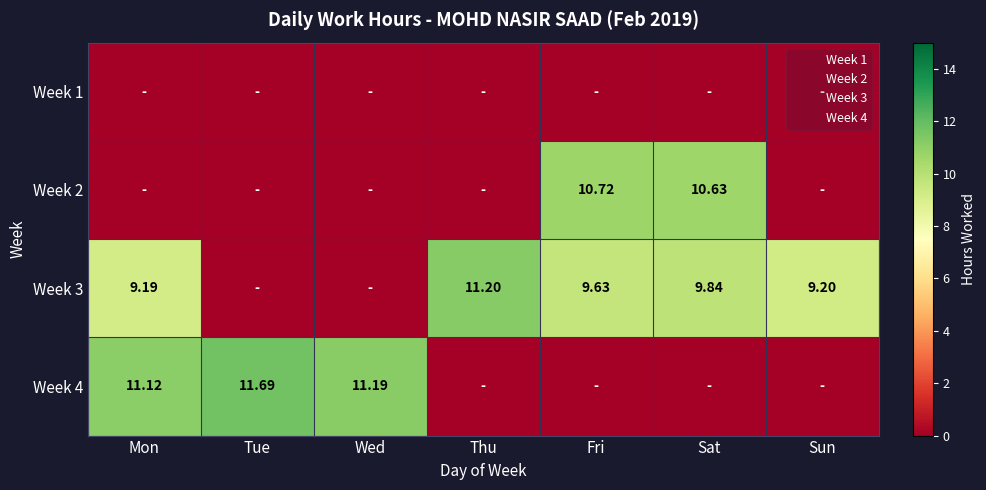

How many data points in Week 4 are above 0?

3